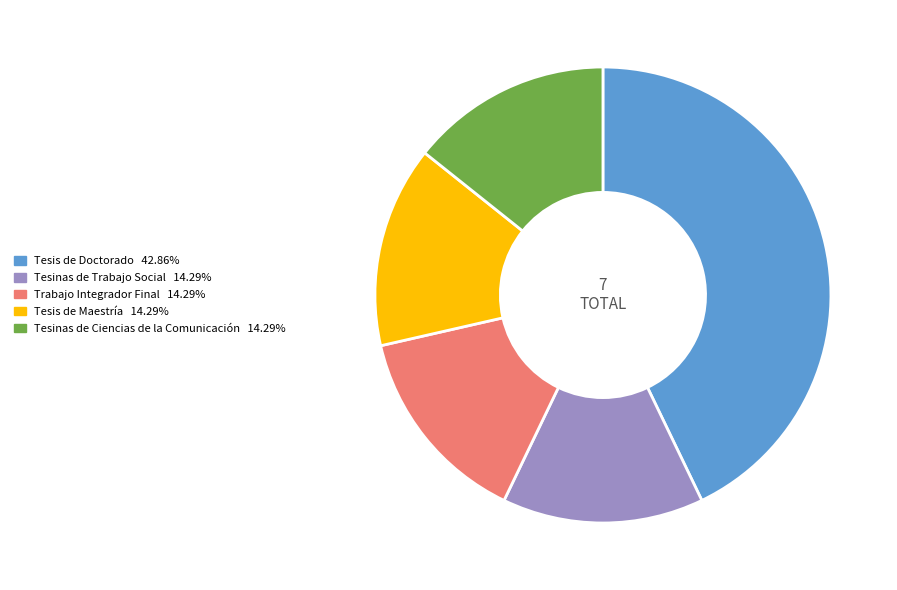

Approximately how many times larger is the value at Tesis de Doctorado compared to Tesinas de Ciencias de la Comunicación?

3.0